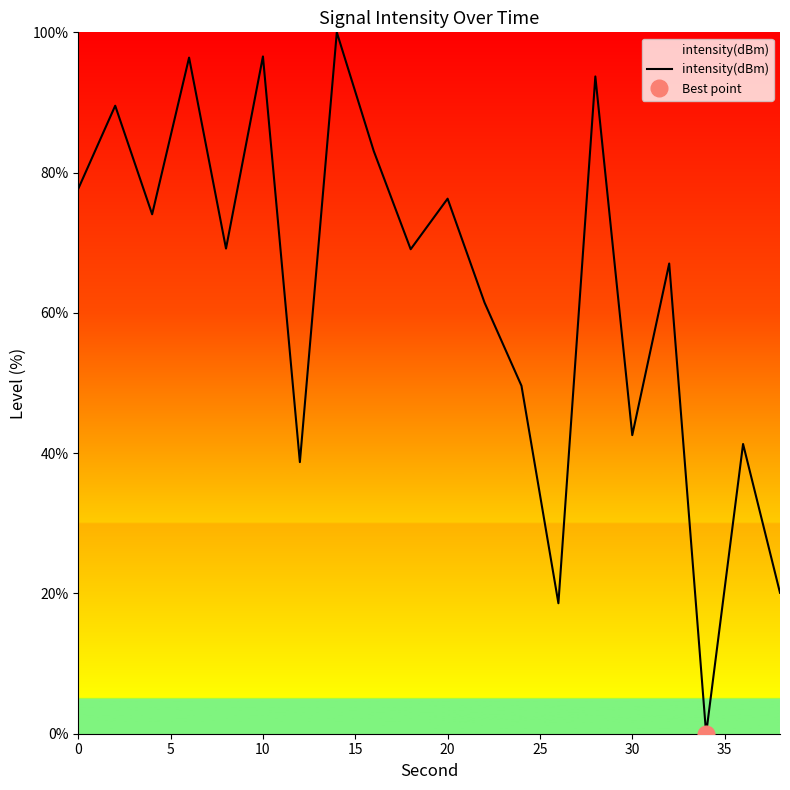

True or false: intensity(dBm) has a value of 77.7 at 0.

True